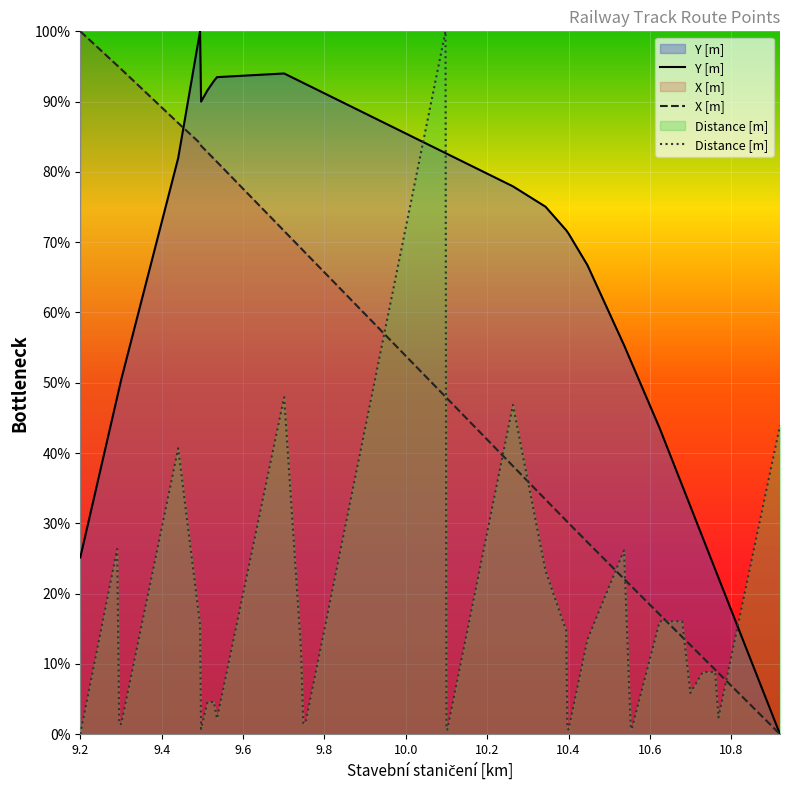

Which series has the largest range (max minus min)?

Y [m]